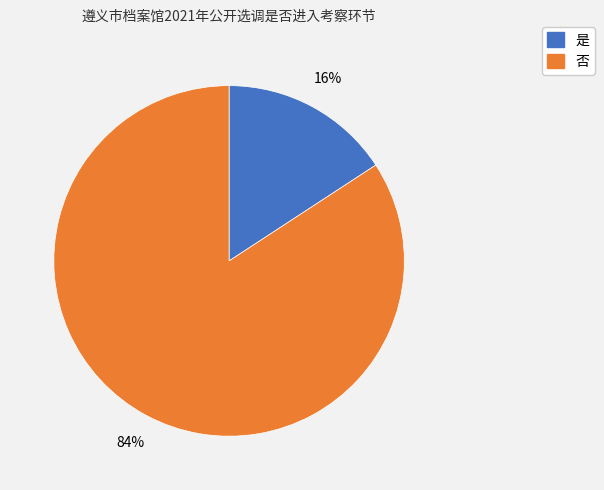

Between 否 and 是, which is larger?

否